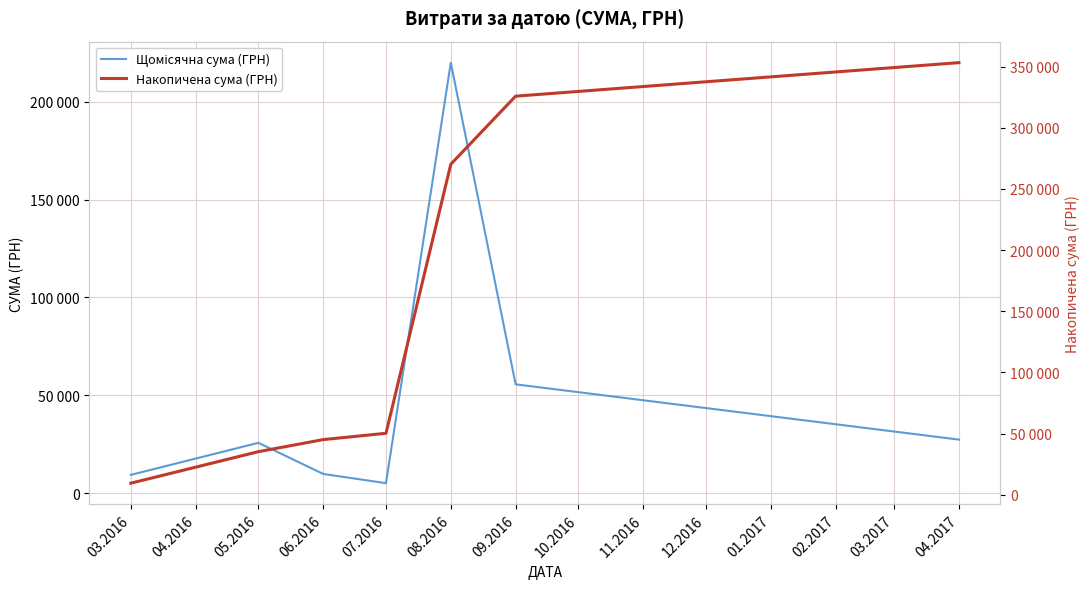

True or false: Накопичена сума (ГРН) and Щомісячна сума (ГРН) cross at least once.

False